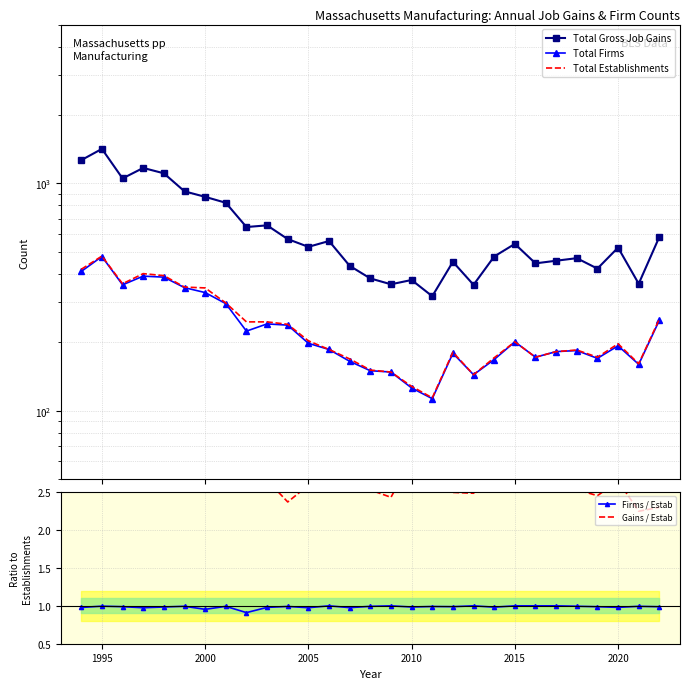

At which category is the sum across all series the highest?

1995